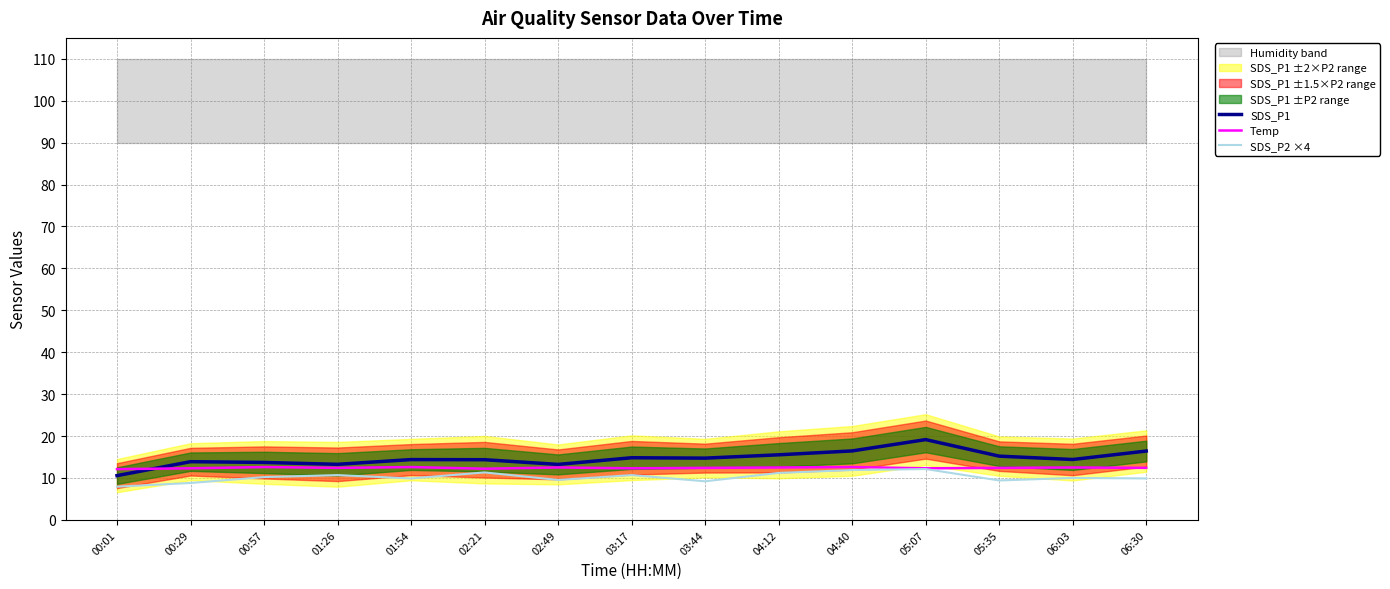

What is the maximum value shown in the chart?

19.1